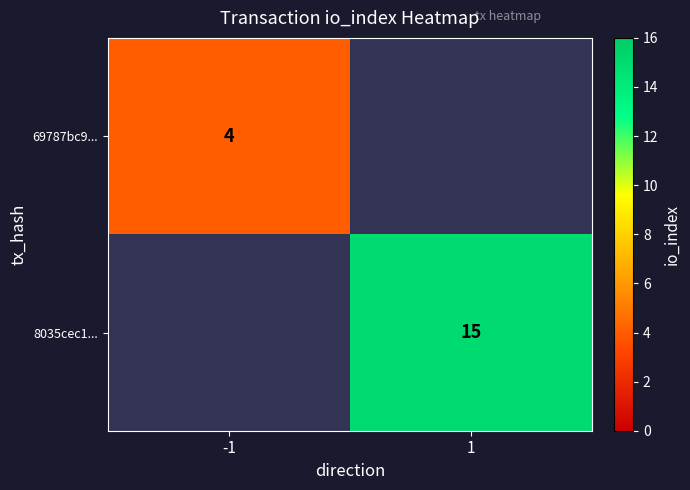

The value of 69787bc9... at -1 is 4. True or false?

True